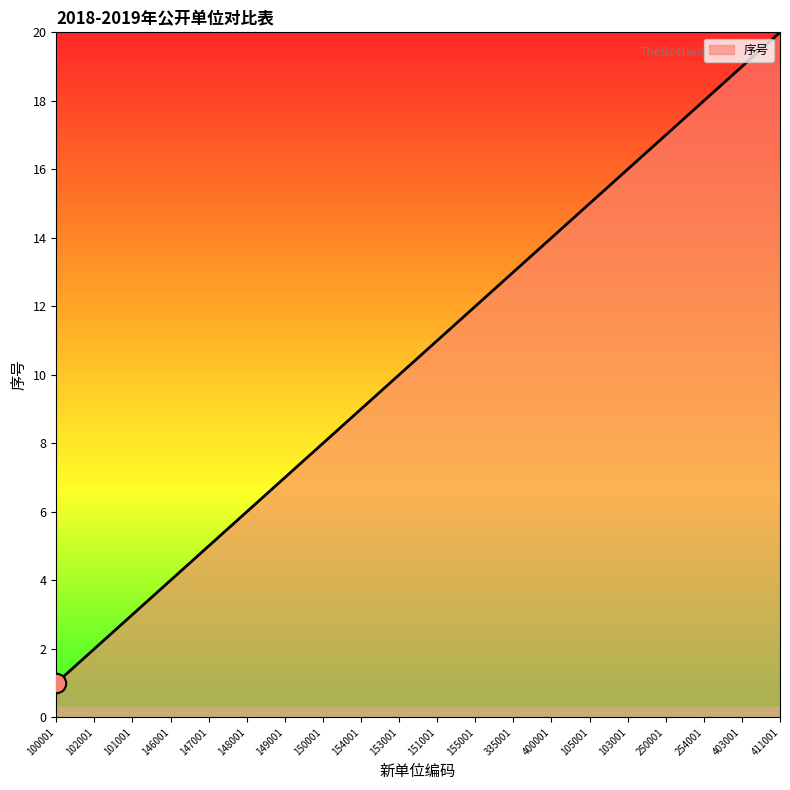

What is the greatest value displayed?

20